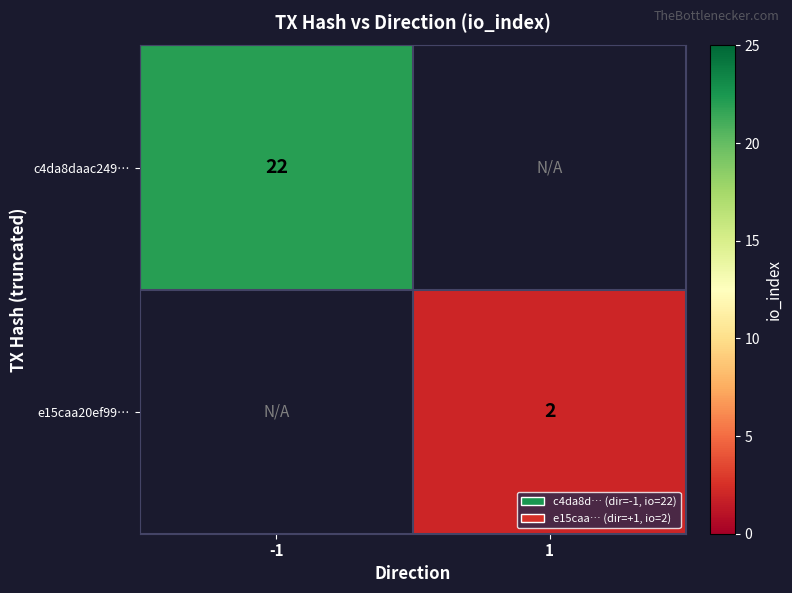

The value of c4da8daac249… at -1 is 33. True or false?

False